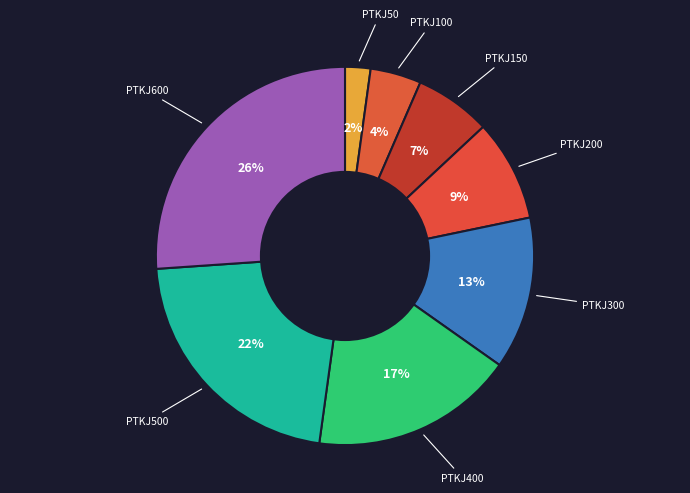

Is the sum of PTKJ300 and PTKJ400 greater than half?

No